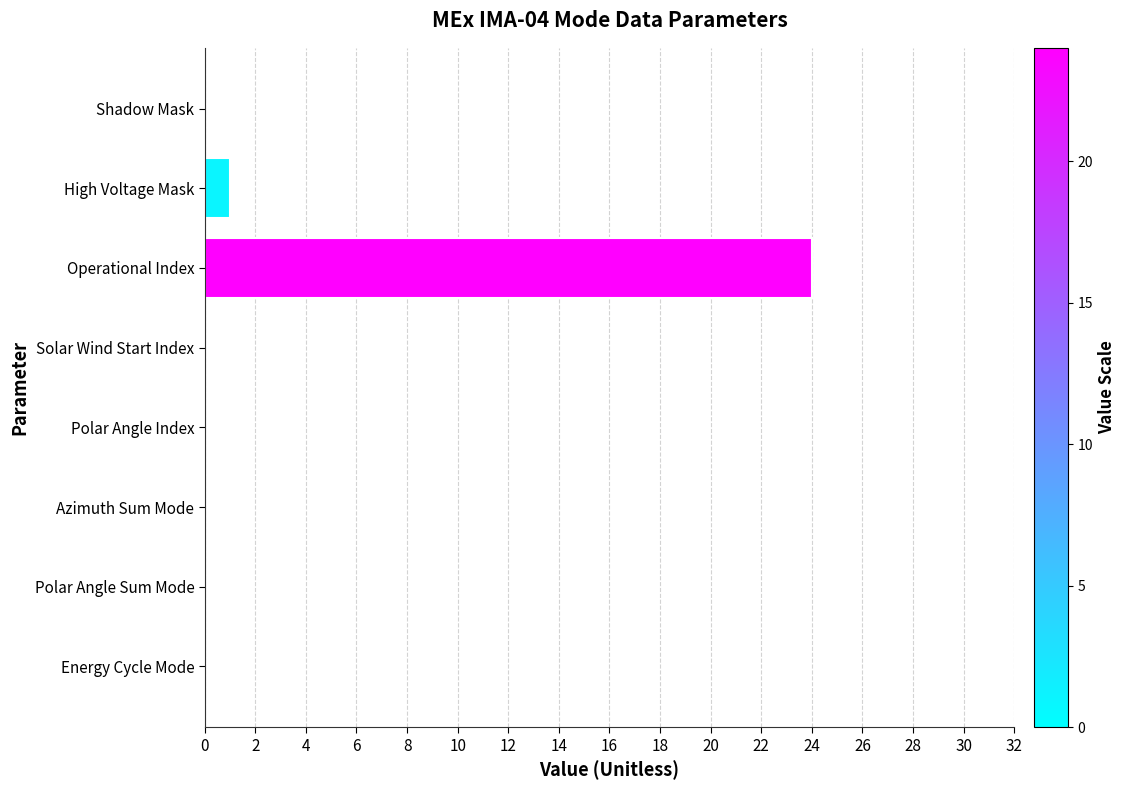

Does the chart contain stacked bars?

No